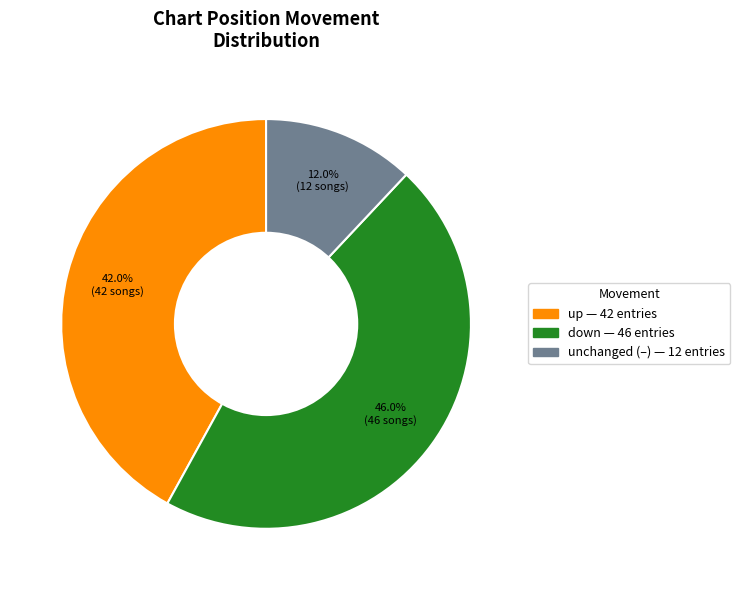

Does any single category account for the majority?

No